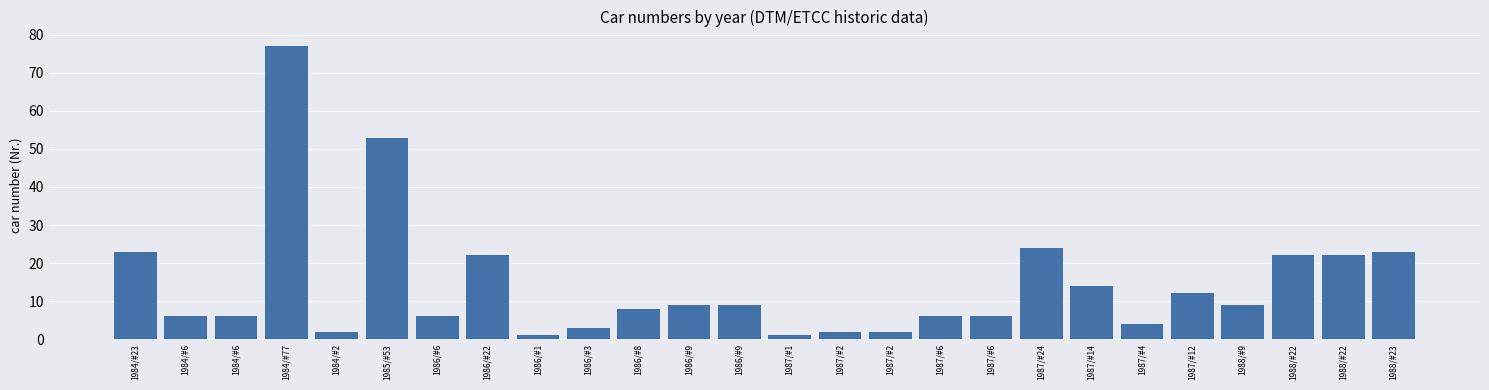

How many bars are there in total?

26